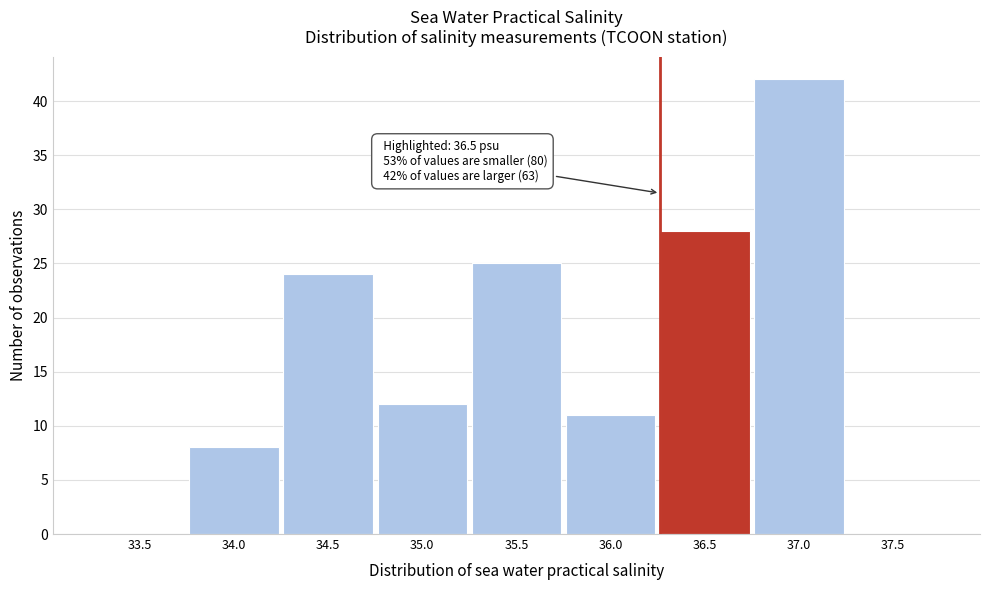

Reading left to right, list all the values displayed in this chart.

33.5=0	34.0=8	34.5=24	35.0=12	35.5=25	36.0=11	36.5=28	37.0=42	37.5=0